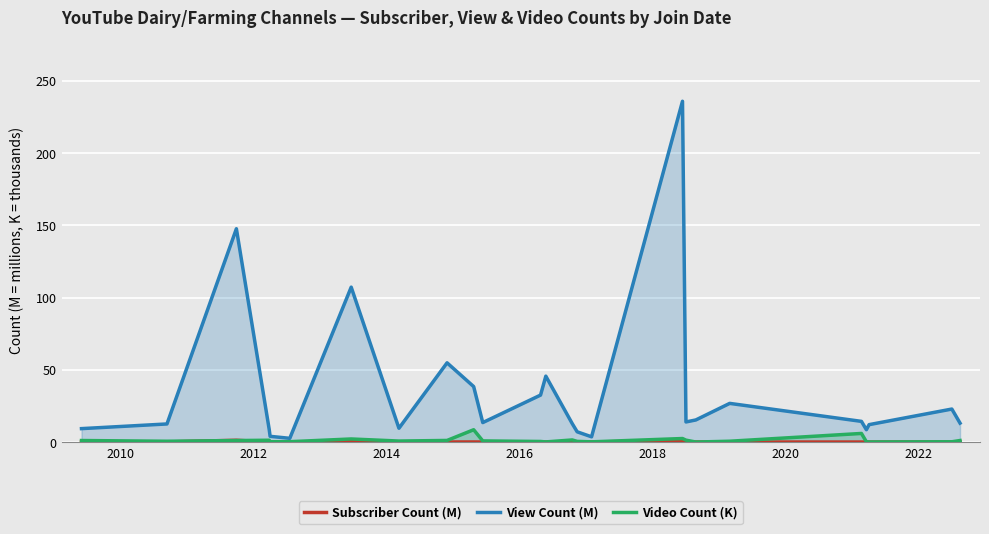

What is the highest value of the View Count (M) series?

235.8